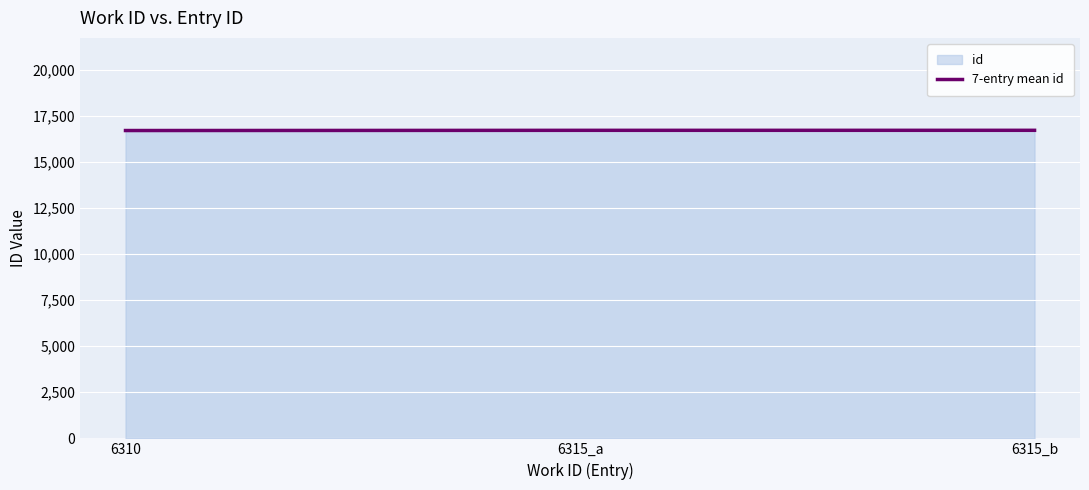

What is the greatest value displayed?

16713